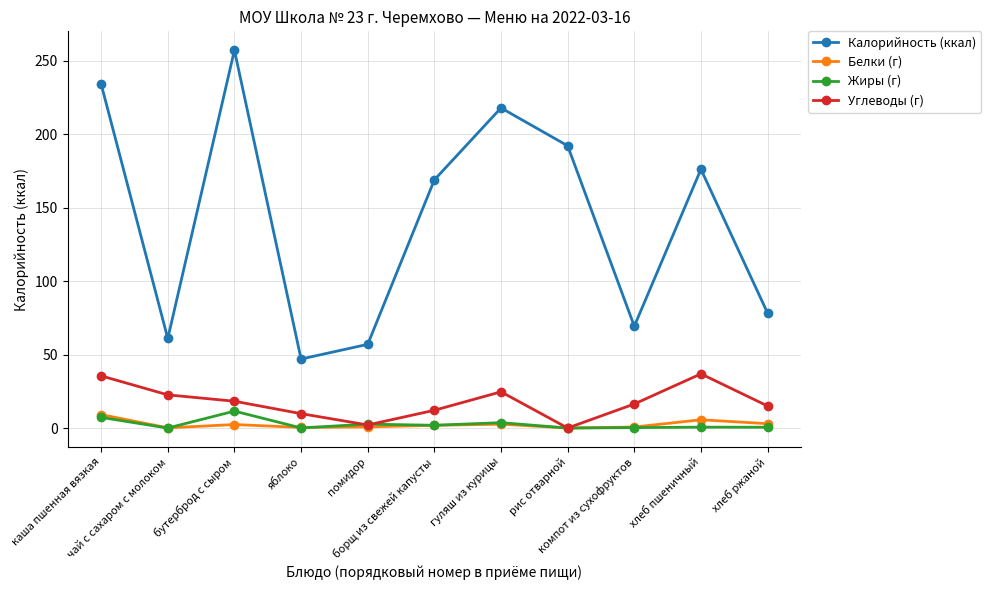

True or false: Калорийность (ккал) and Белки (г) intersect in this chart.

False